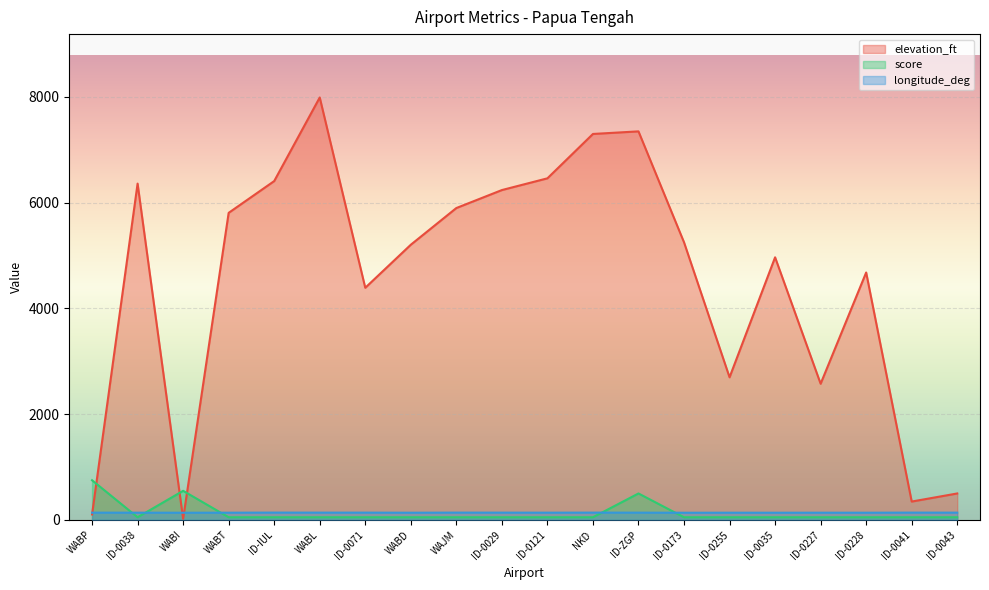

At ID-0041, list the series in order from smallest to largest.

score, longitude_deg, elevation_ft